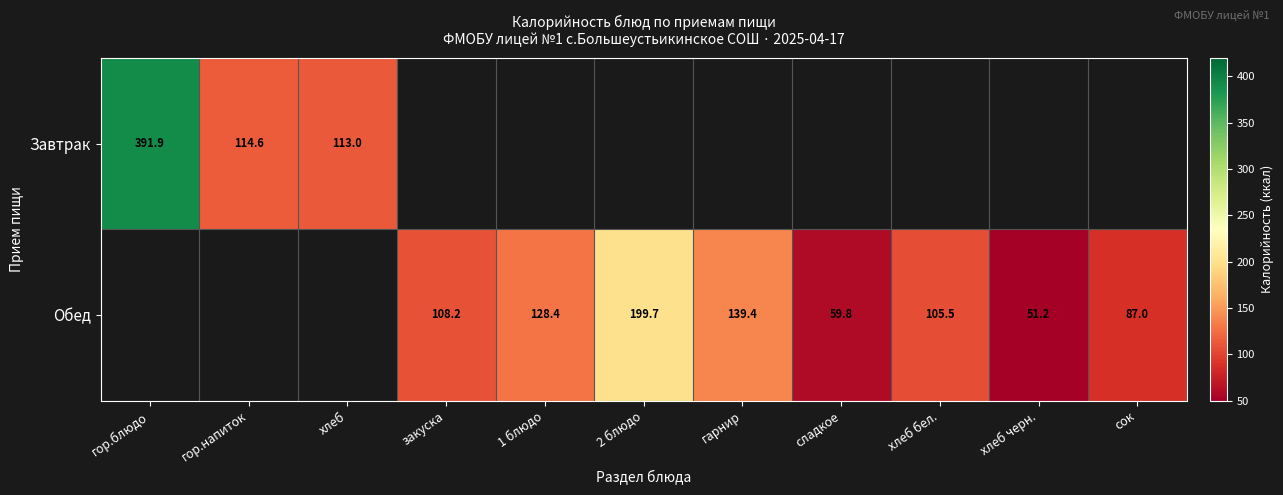

What is the difference between the Завтрак values at гор.блюдо and гор.напиток?

277.3